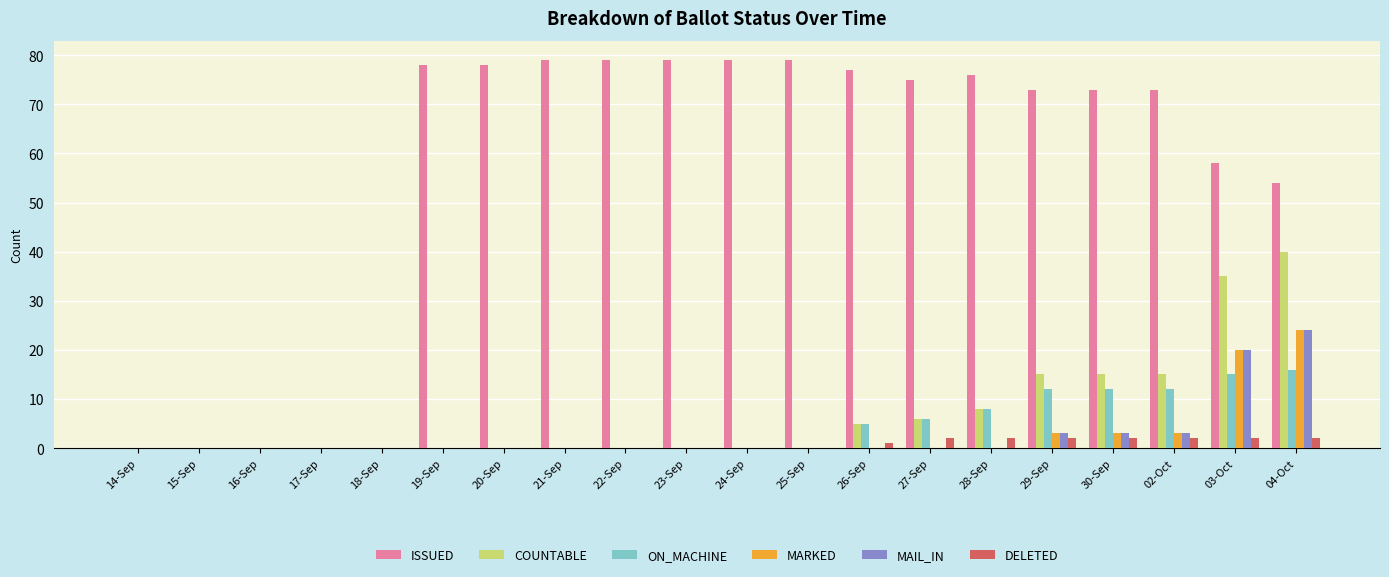

Does the chart contain stacked bars?

No